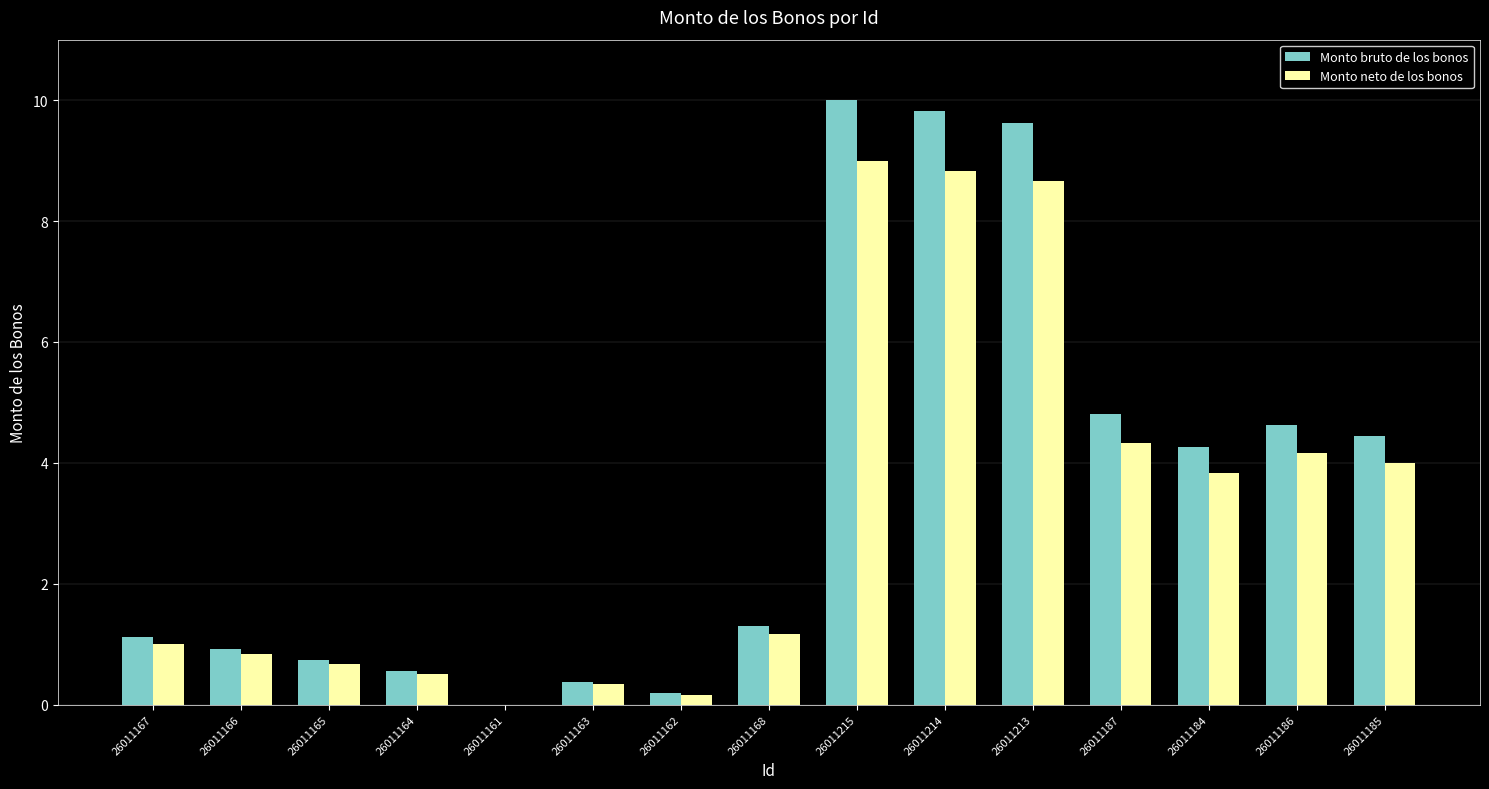

What is the approximate value of Monto bruto de los bonos at 26011184?

4.3